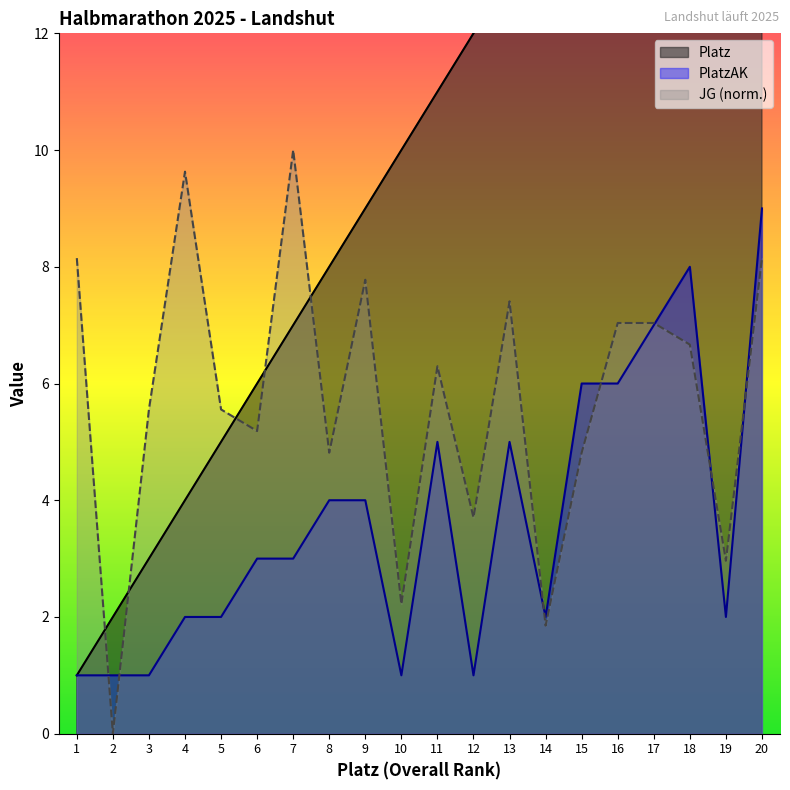

At which label does Platz first exceed 11?

12